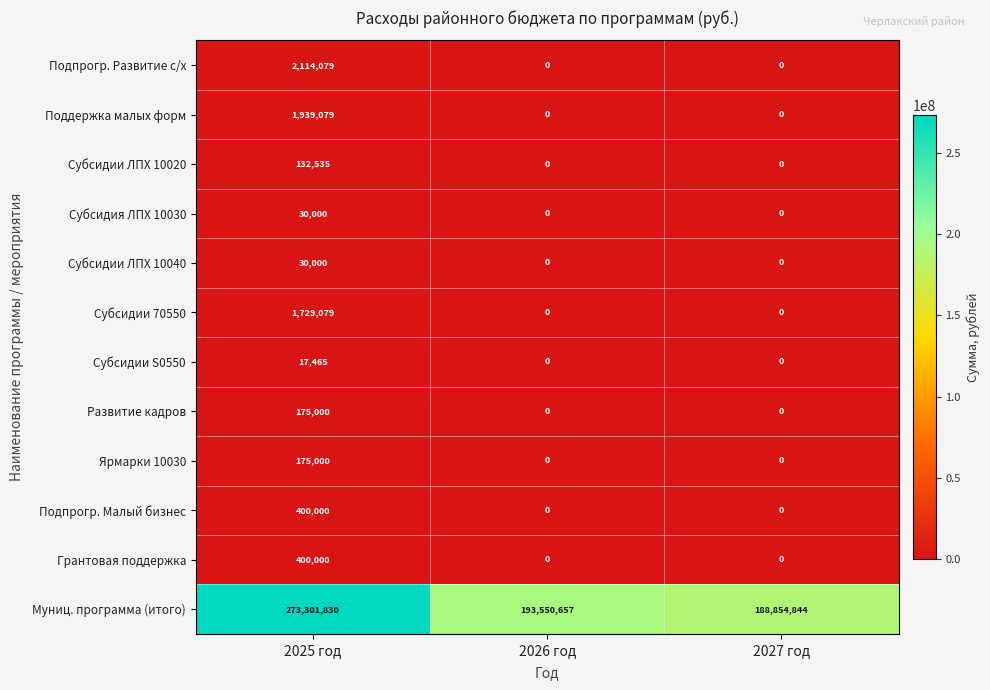

What is the greatest value displayed?

273301830